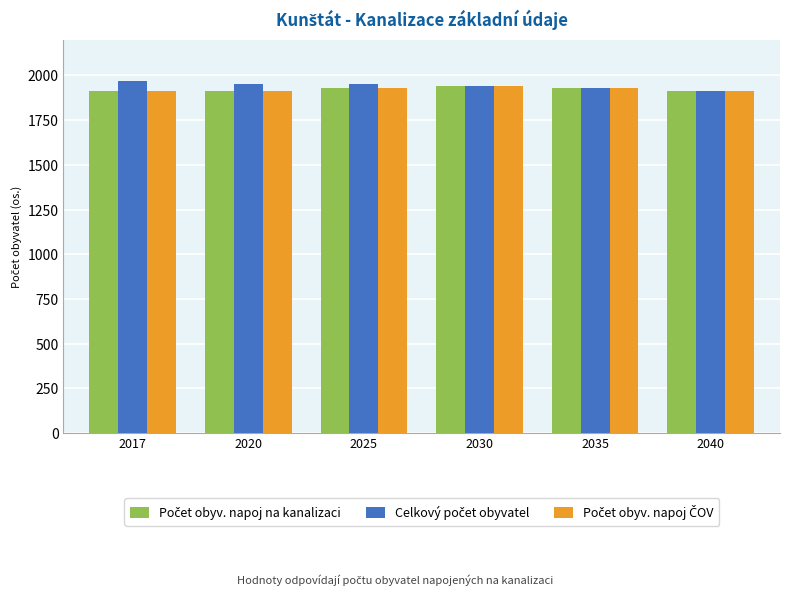

The Celkový počet obyvatel series shows 1034 at 2025. True or false?

False